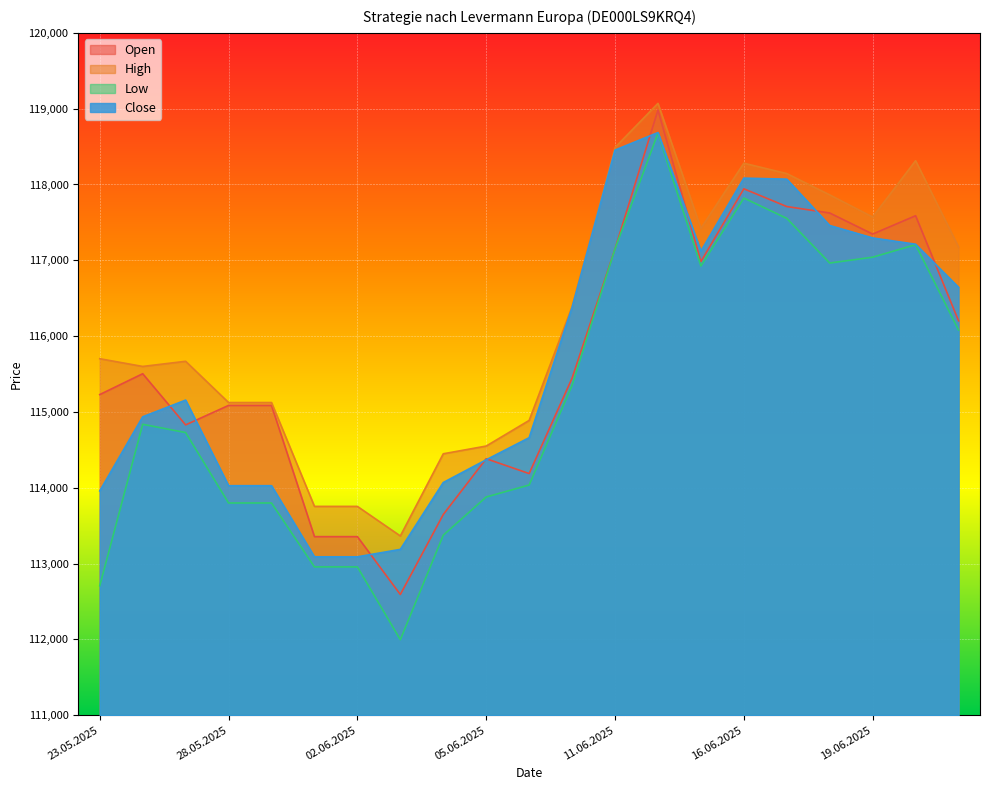

At which category does Low reach its first local valley?

03.06.2025